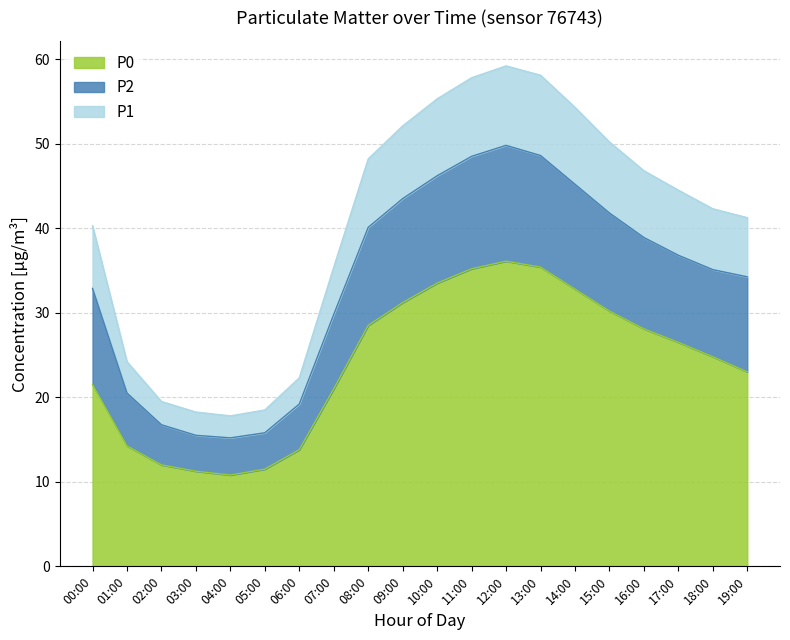

Is it true that P0 equals 26.5 at 17:00?

True